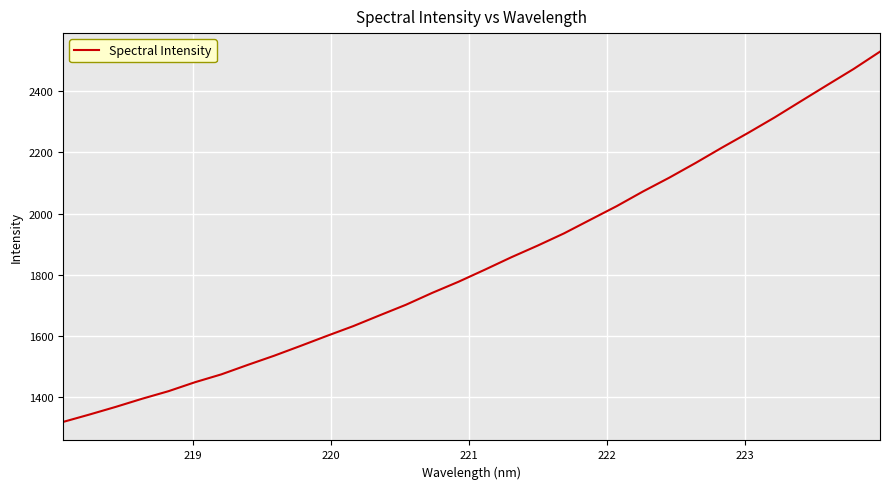

What is the difference between the maximum and minimum values?

1208.9